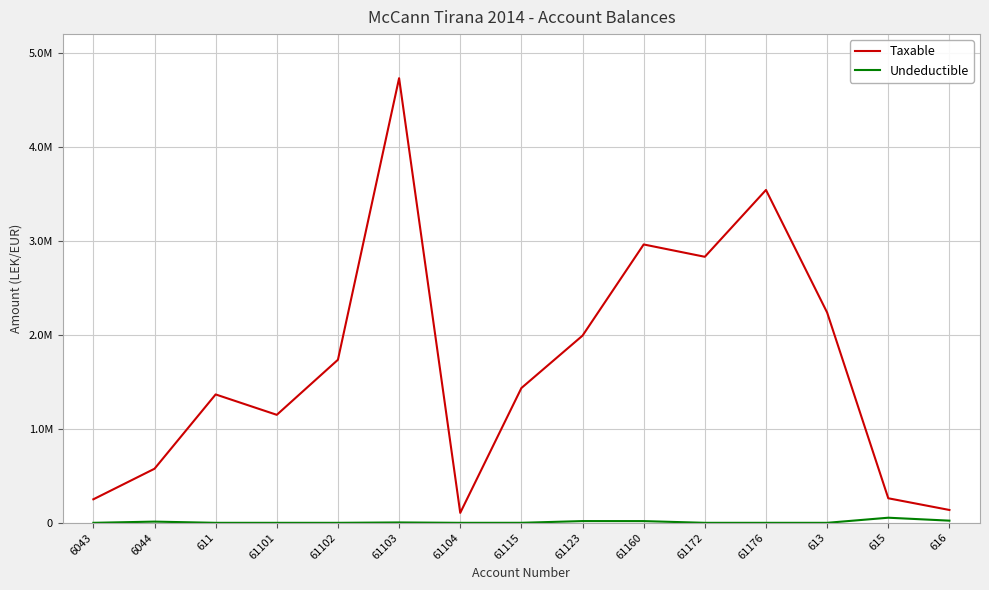

The value of Taxable at 61115 is 1434003.2. True or false?

True